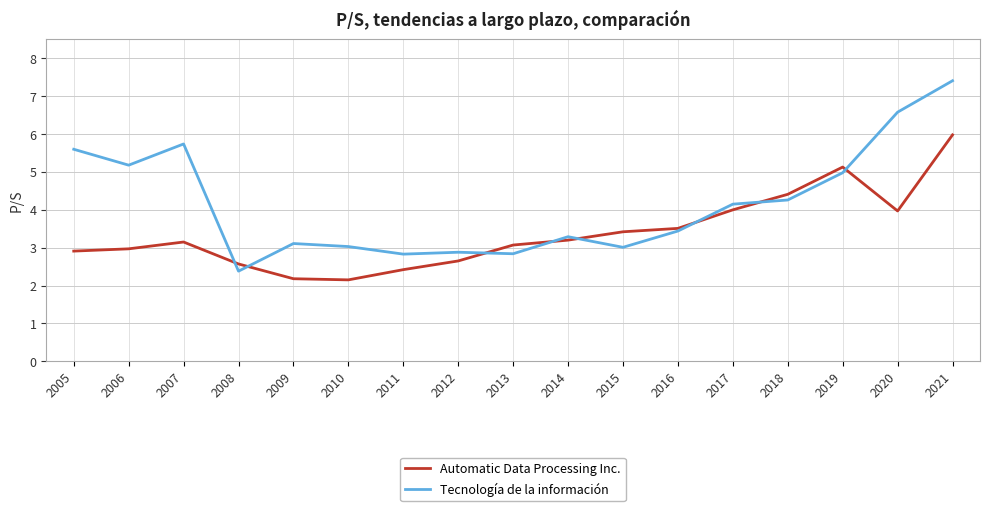

Which series changed the most between 2015 and 2017?

Tecnología de la información